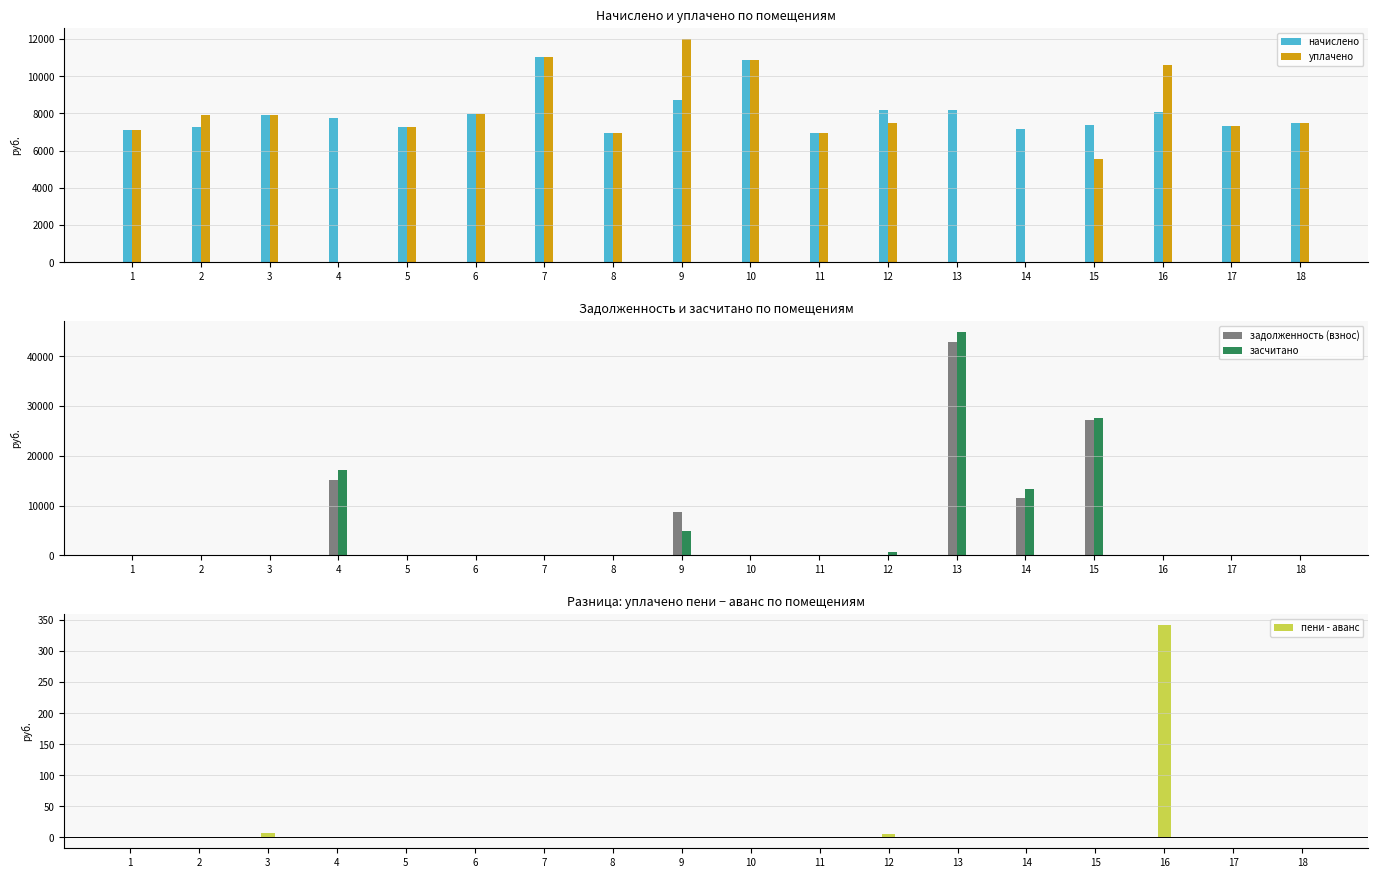

The value of засчитано at 7 is 0.0. True or false?

True